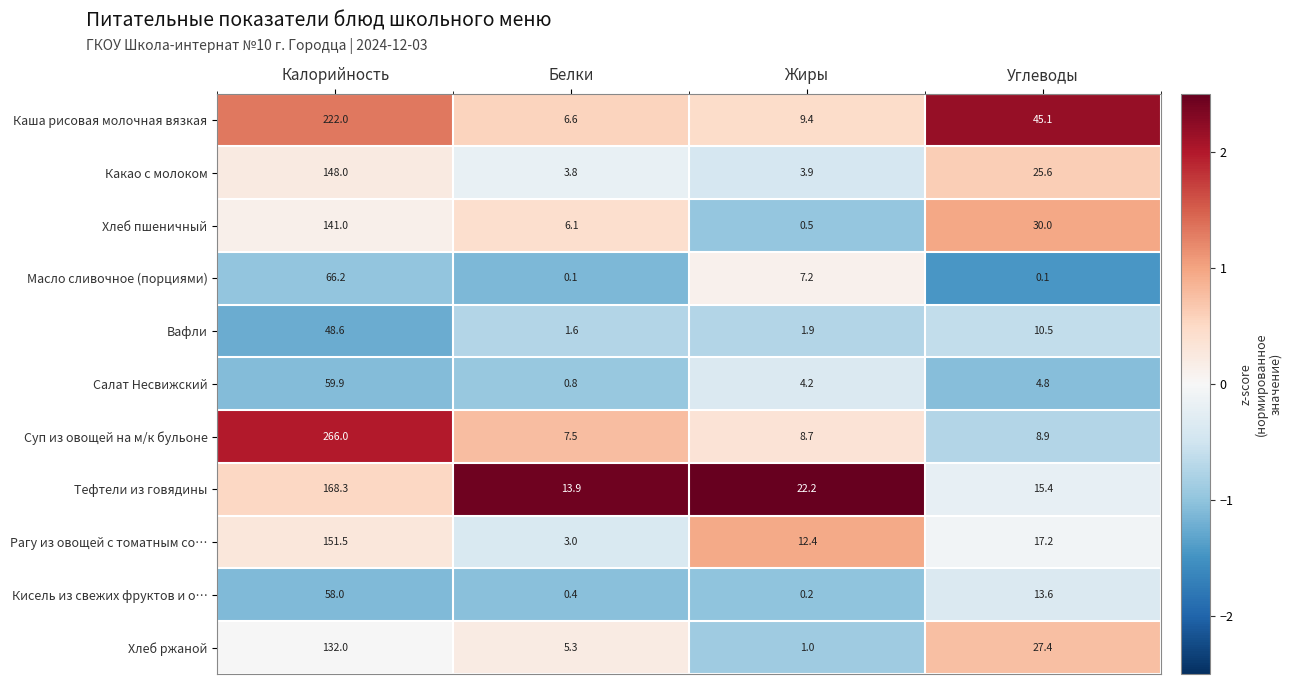

Between Калорийность and Белки, which series saw the biggest shift?

Суп из овощей на м/к бульоне